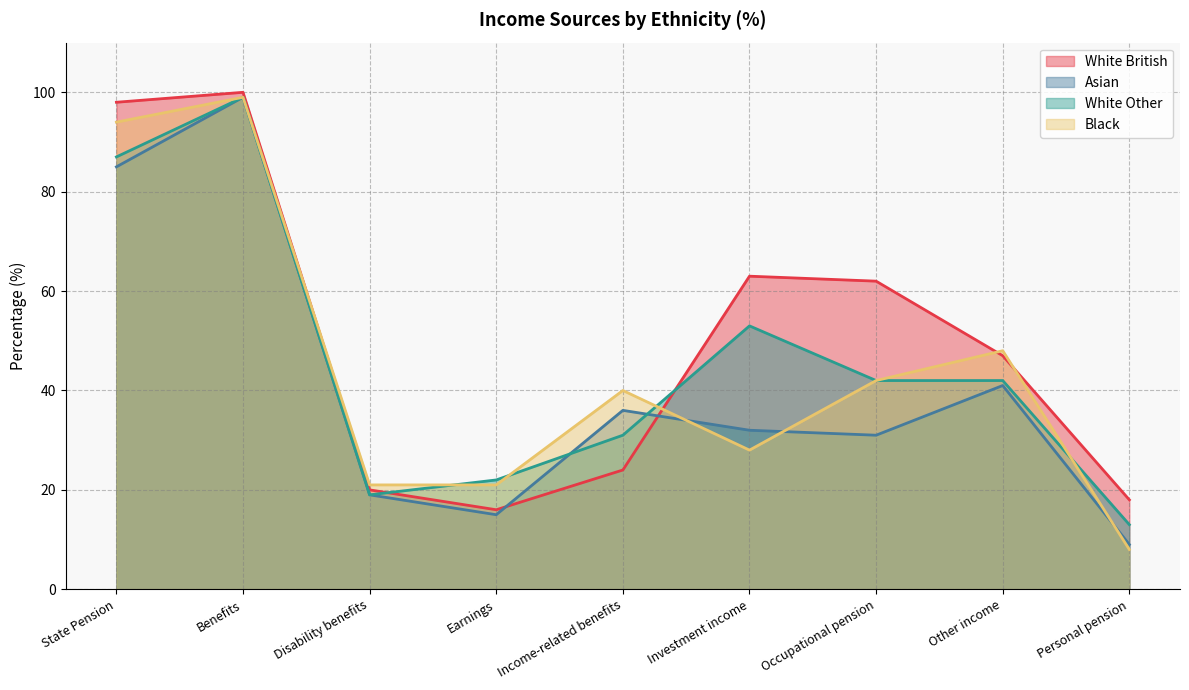

What position from the left is Investment income?

6